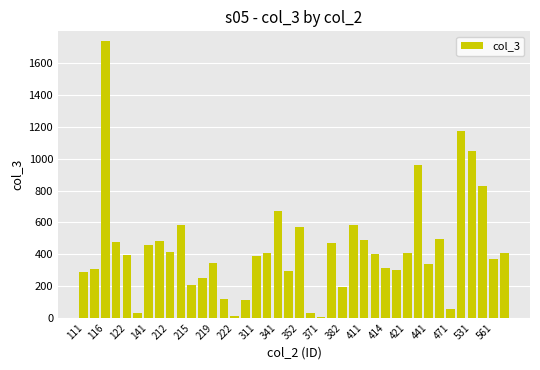

What is the sum of all values?

17414